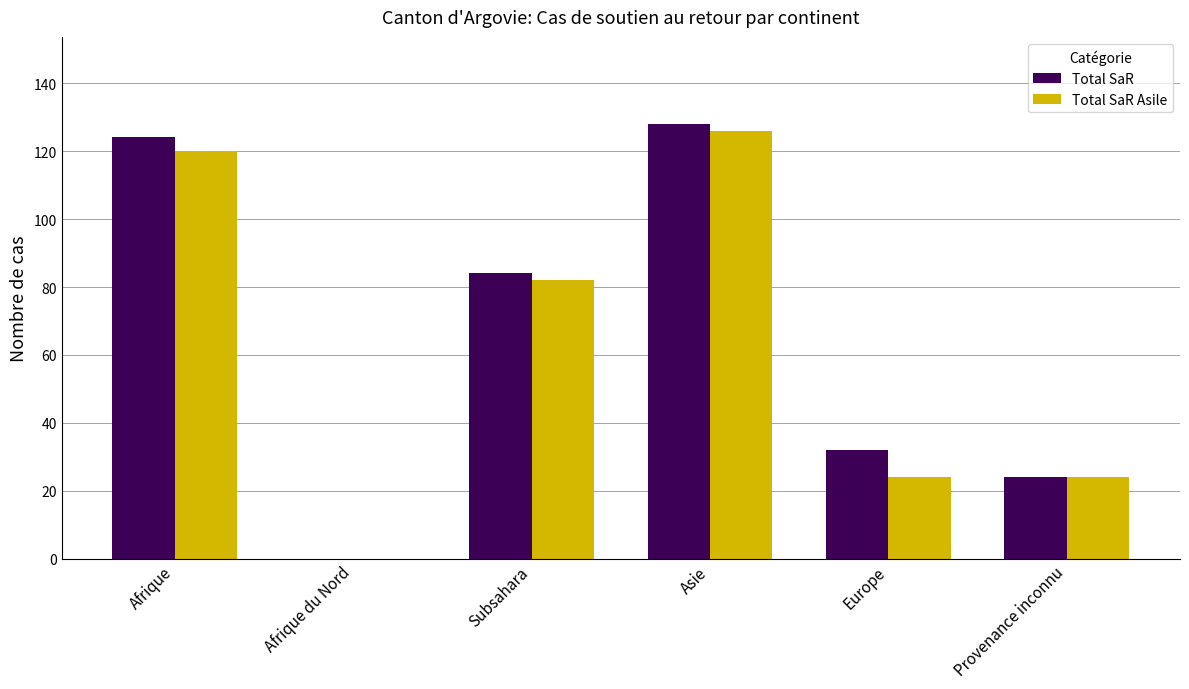

What is the total value across all series at Asie?

254